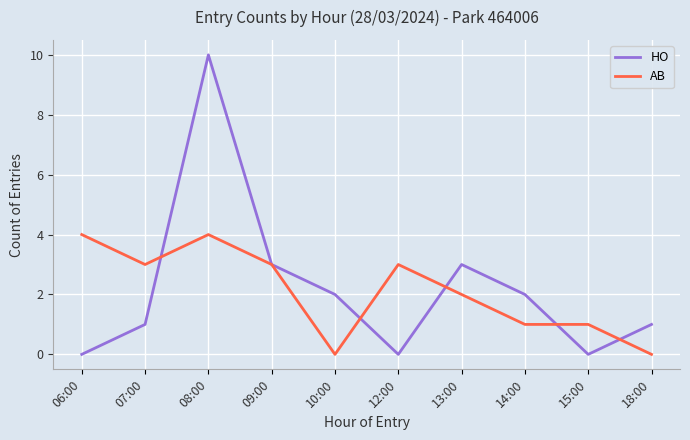

List the series in order of their overall mean, highest first.

HO, AB